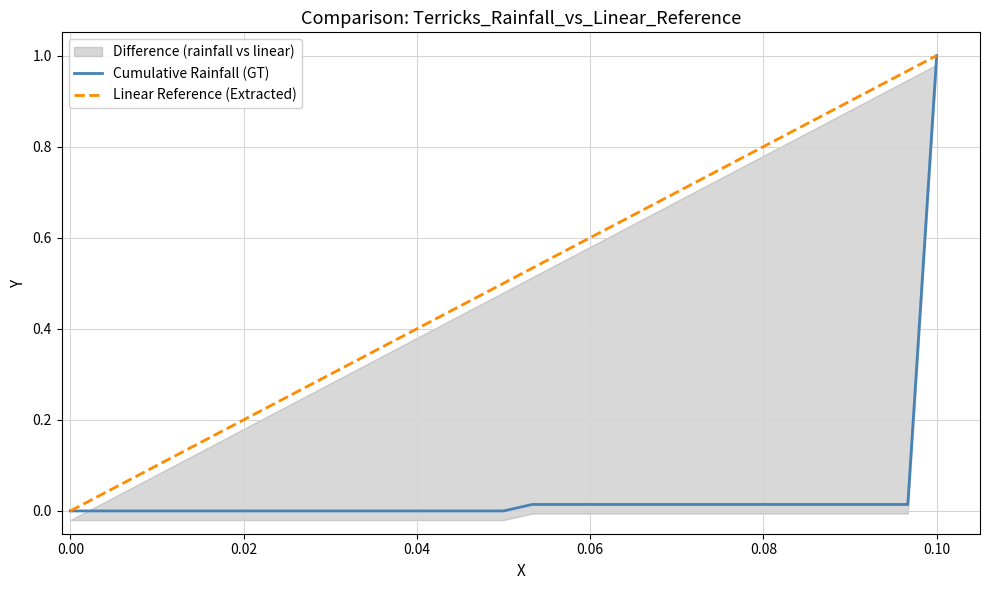

The value of Linear Reference (Extracted) at 0.10 is 0.5. True or false?

False